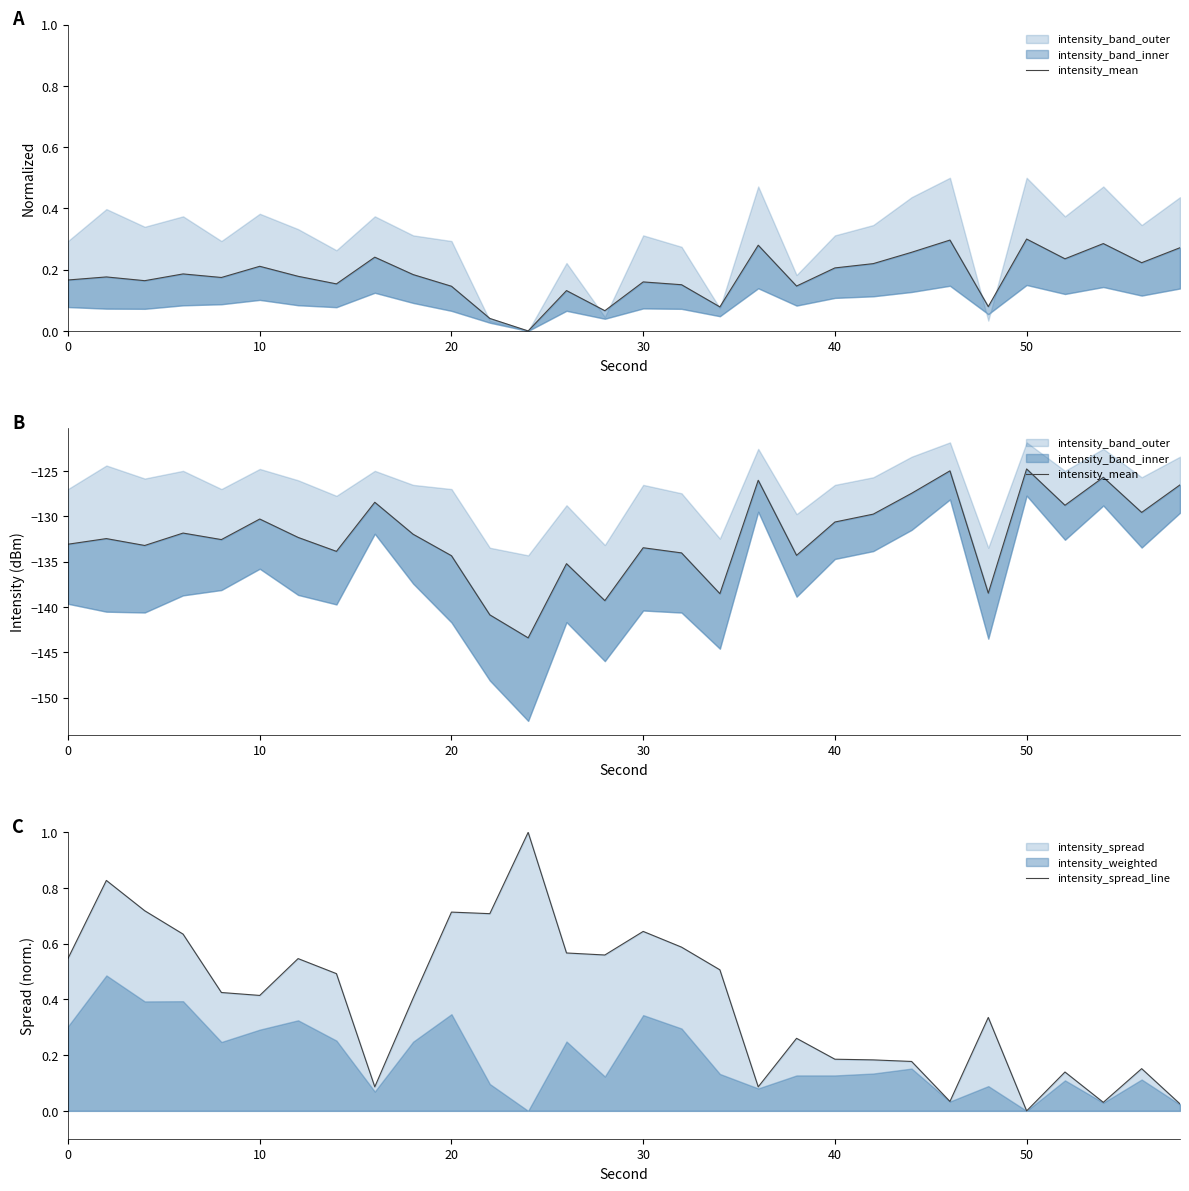

How many lines are shown in the chart?

2